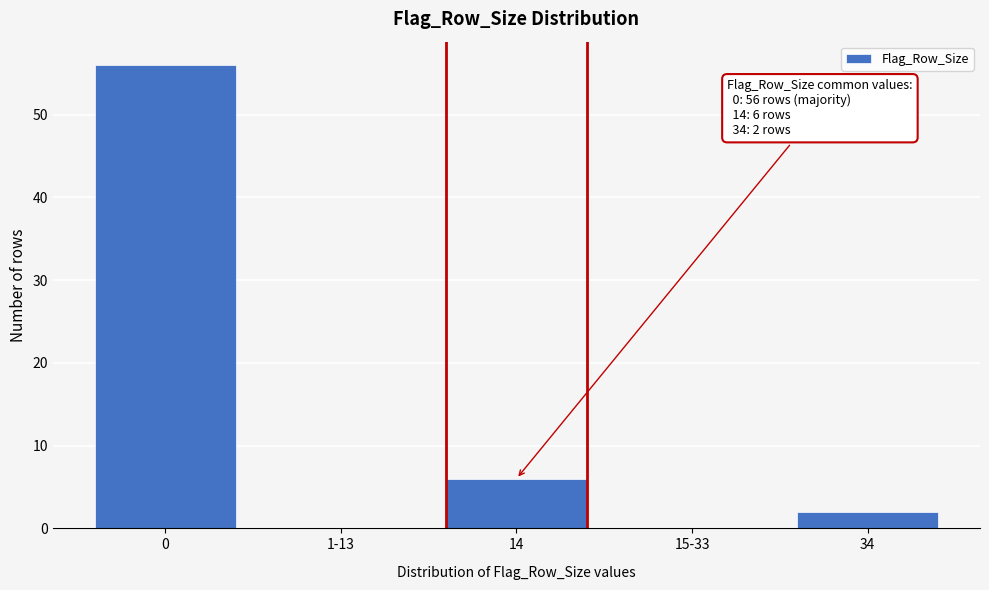

Reading left to right, list all the values displayed in this chart.

0=56	1-13=0	14=6	15-33=0	34=2